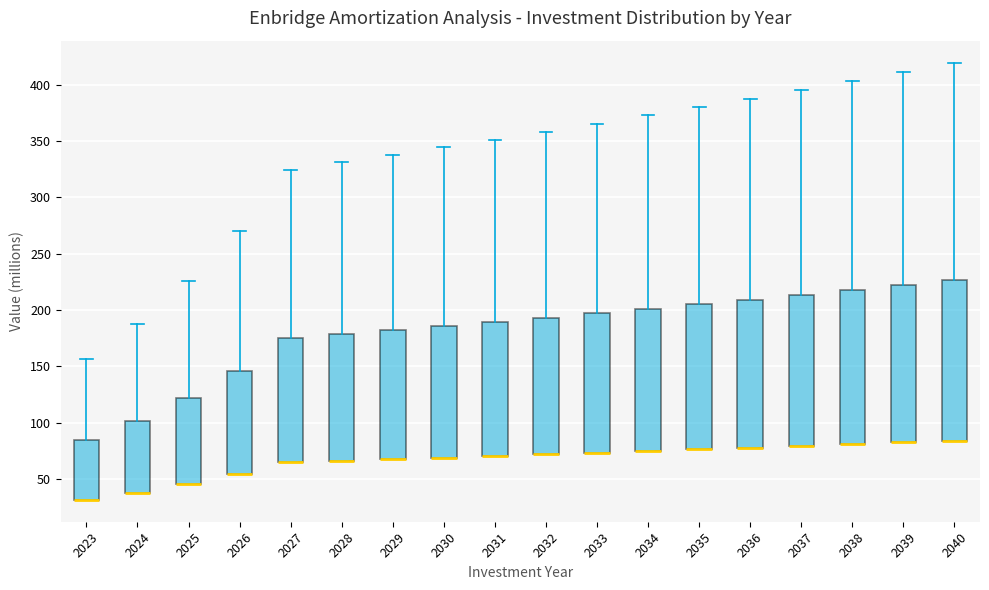

Where is the upper edge of the box at x = 2037 on the y-axis? The values are not printed on the chart, so give them approximately, as read against the axis.

215